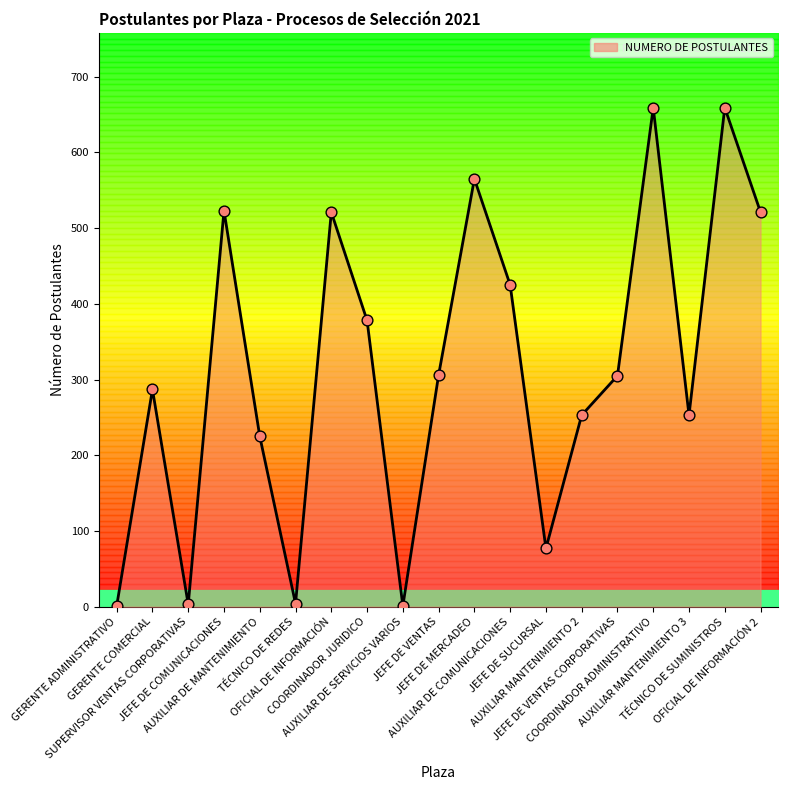

What is the change in value from SUPERVISOR VENTAS CORPORATIVAS to COORDINADOR JURIDICO?

+375